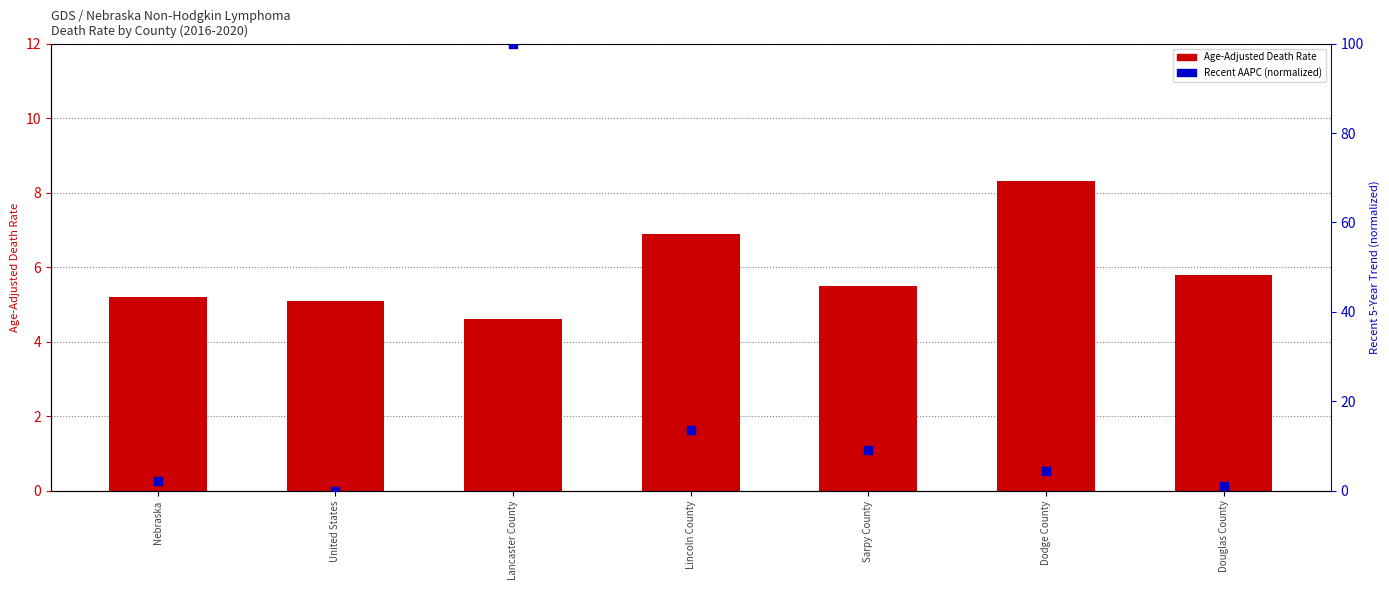

Which series contains the highest Y value?

Recent AAPC (normalized)